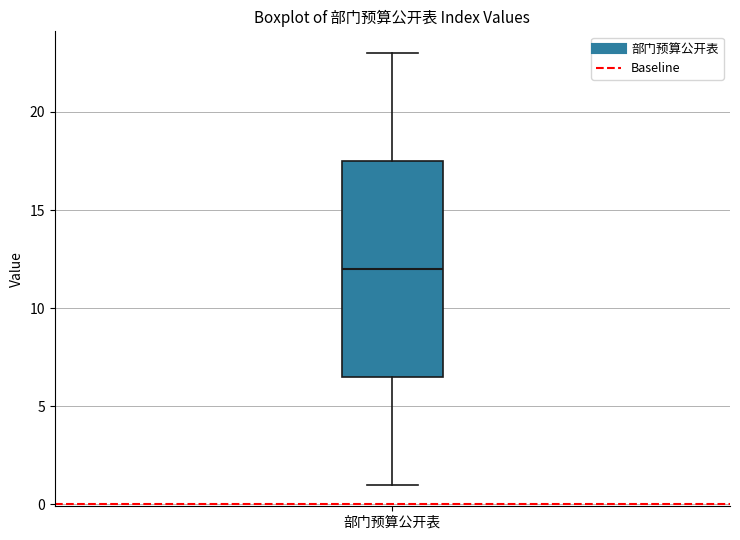

Transcribe this box plot: give where the median line is, the range the box spans, and where the two whiskers end, as read against the y-axis. The values are not printed on the chart, so give them approximately, as read against the axis.

median 12.0, box 6.5 to 17.5, whiskers 1.0 to 23.0